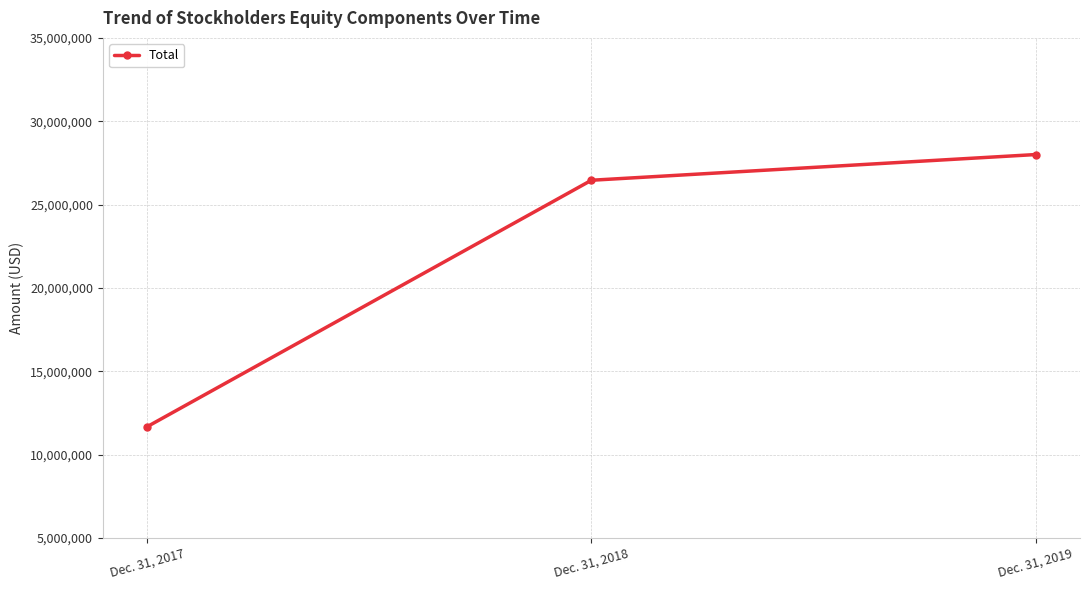

The value at Dec. 31, 2018 is 8662580. True or false?

False